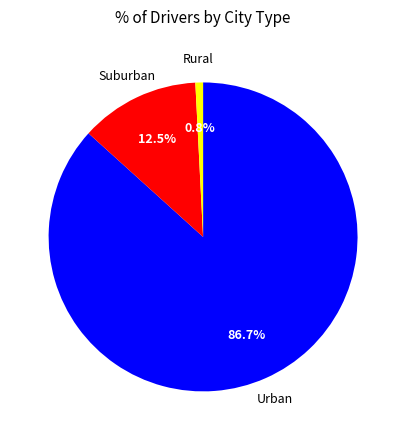

Is there a majority slice in this chart?

Yes